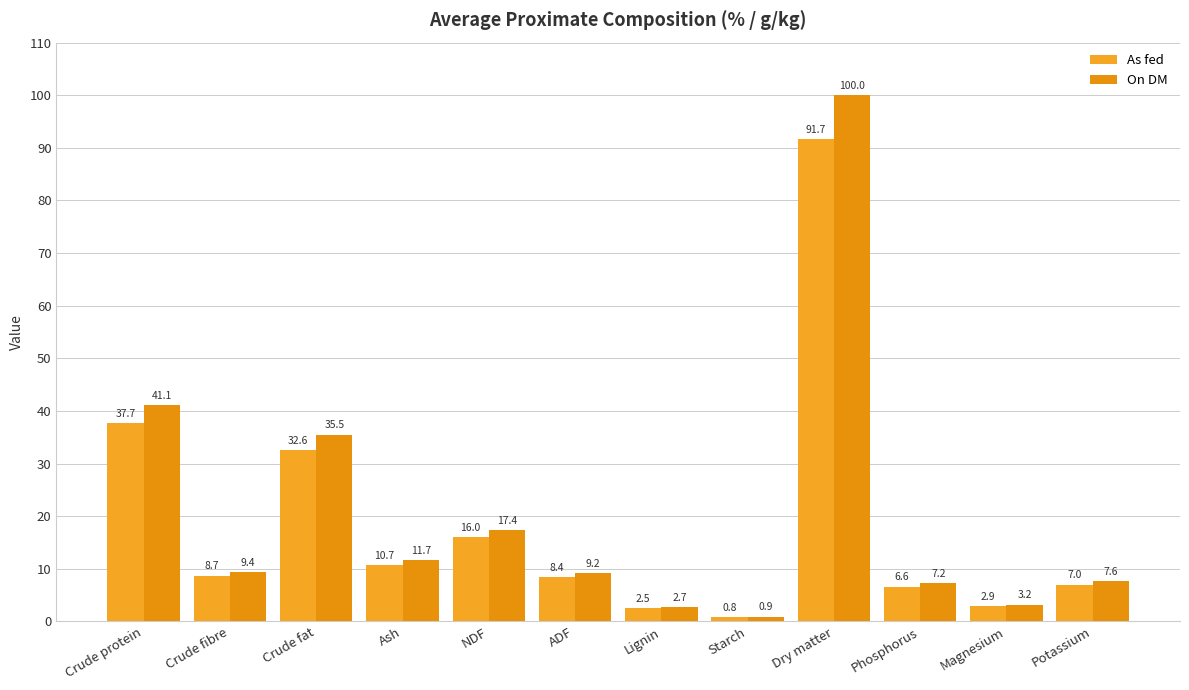

What is the minimum value shown in the chart?

0.8